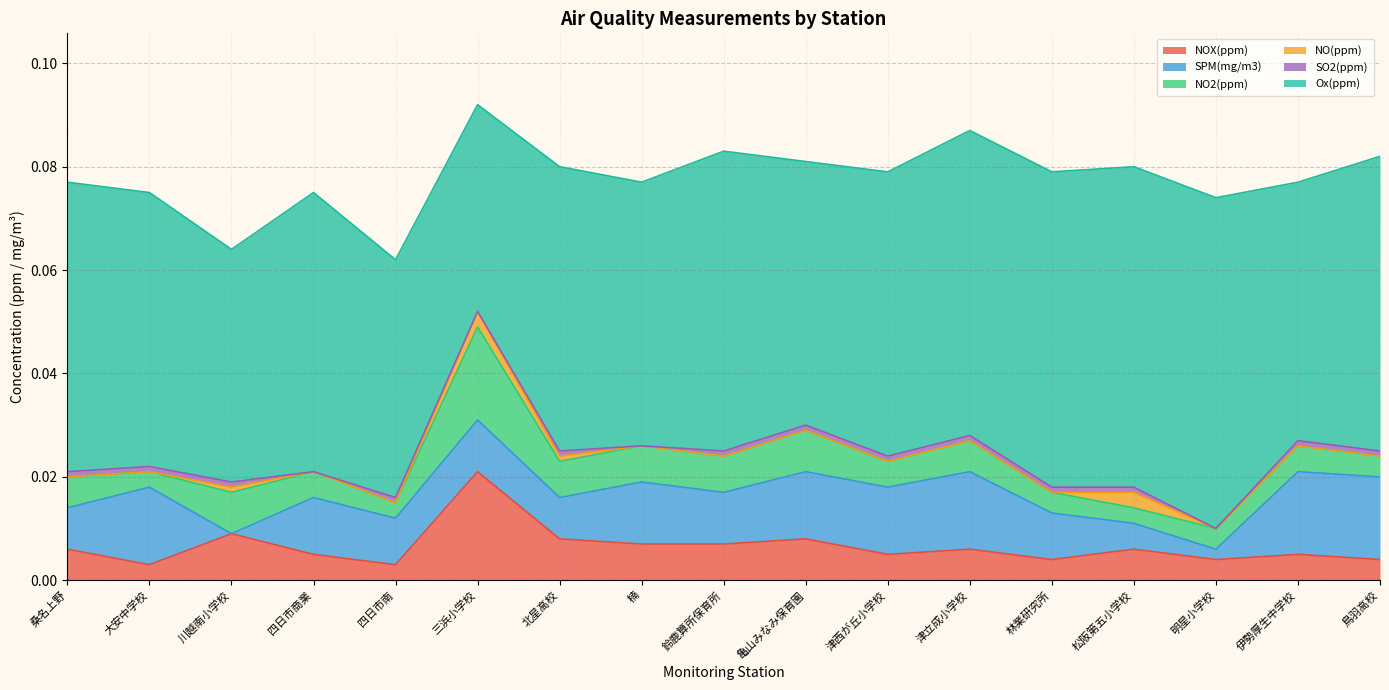

True or false: NO(ppm) has more than 0 interior local peaks.

True